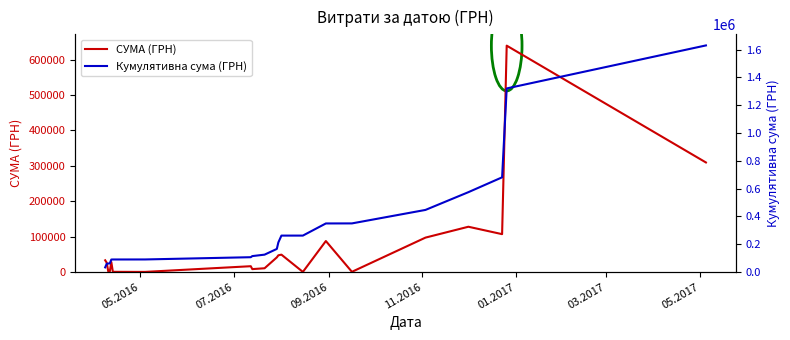

Which series has the largest total across all categories?

Кумулятивна сума (ГРН)